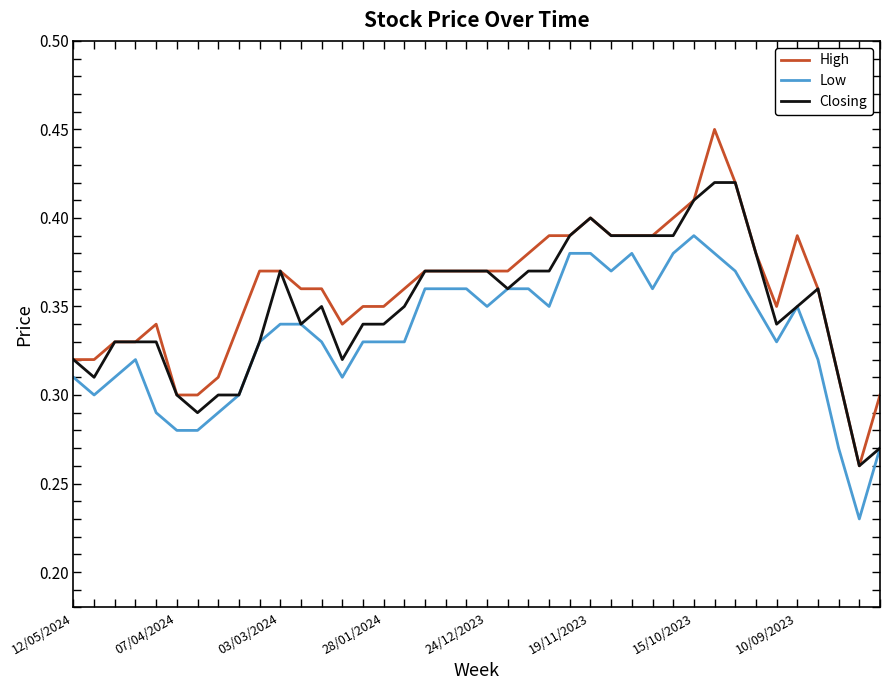

Does the chart display data point markers on the line(s)?

No